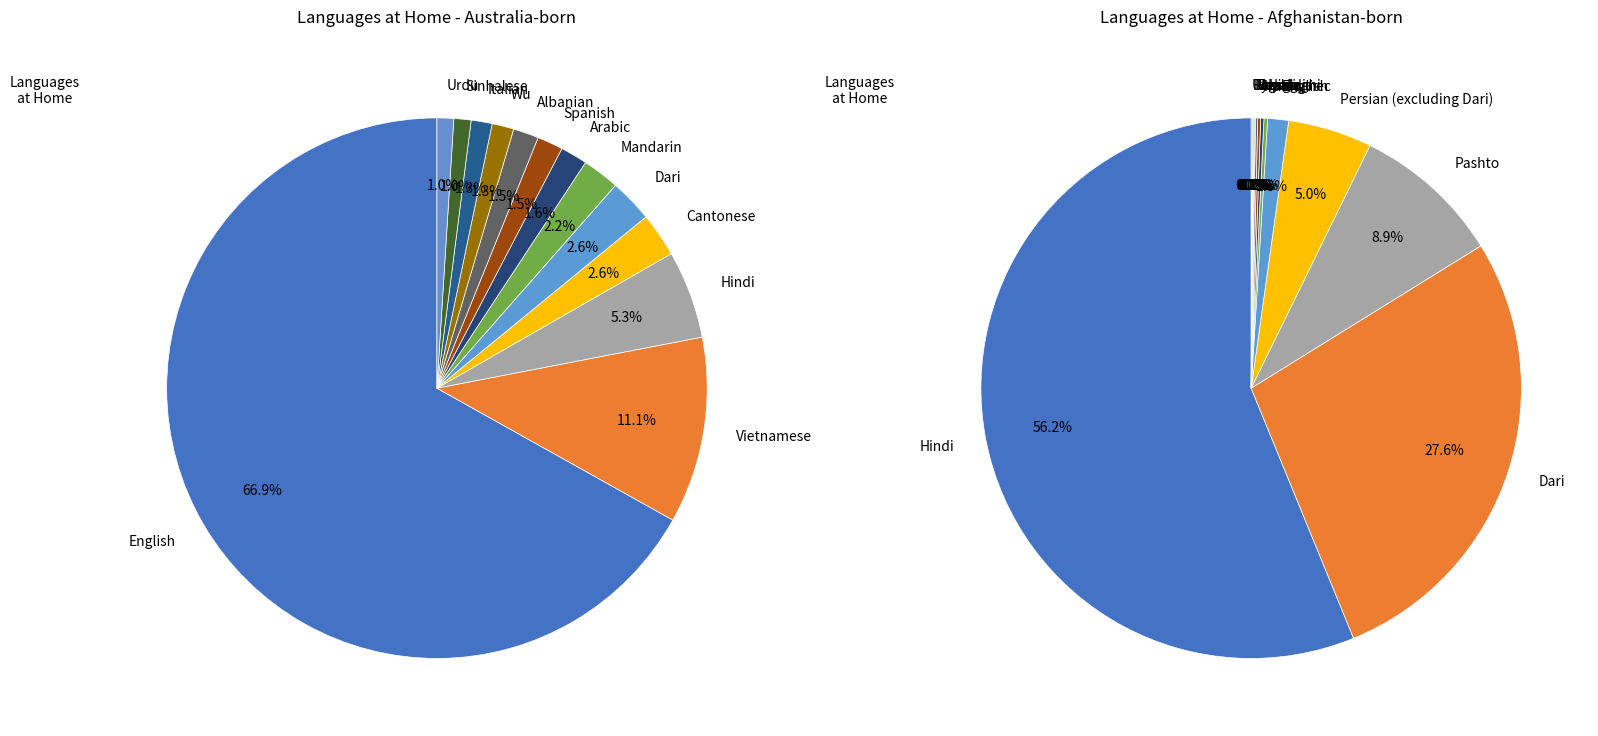

To the nearest percent, what percentage of the pie is Sinhalese?

1%